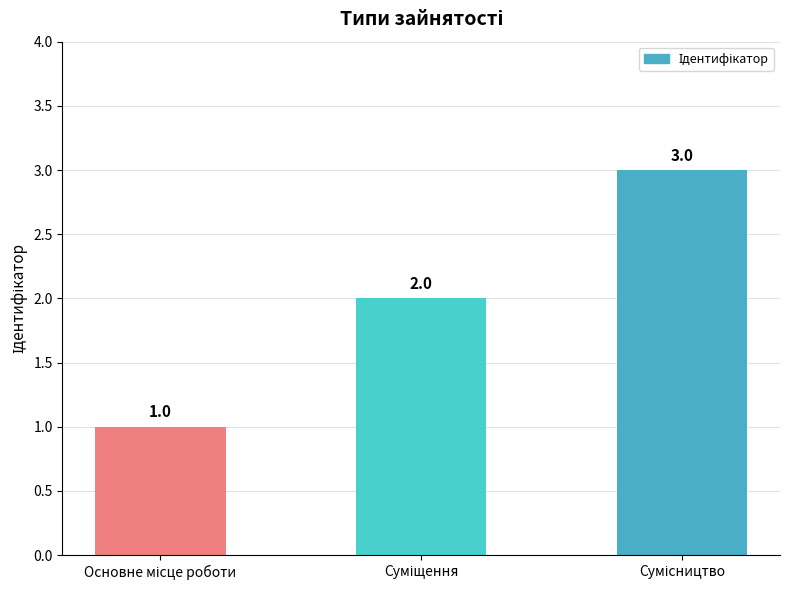

What is the value of the 2nd bar from the left?

2